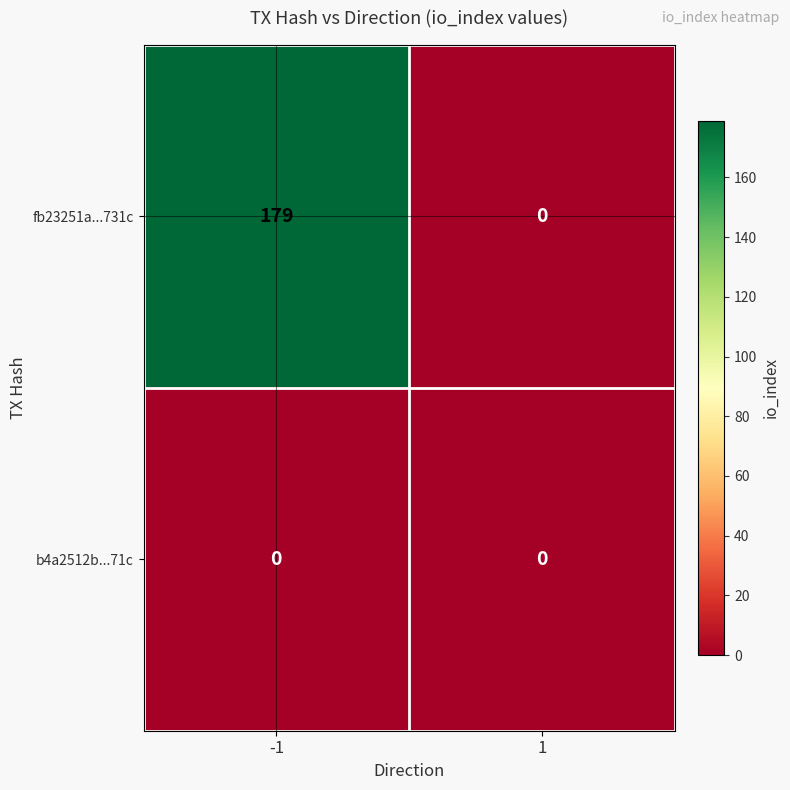

What is the greatest value displayed?

179